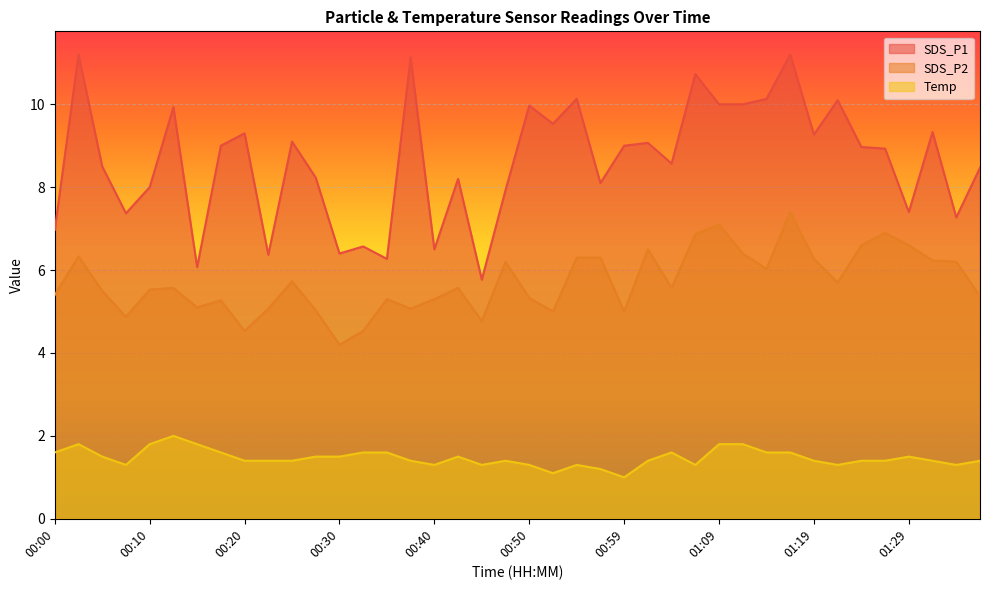

Which series changed the most between 00:50 and 01:02?

SDS_P2